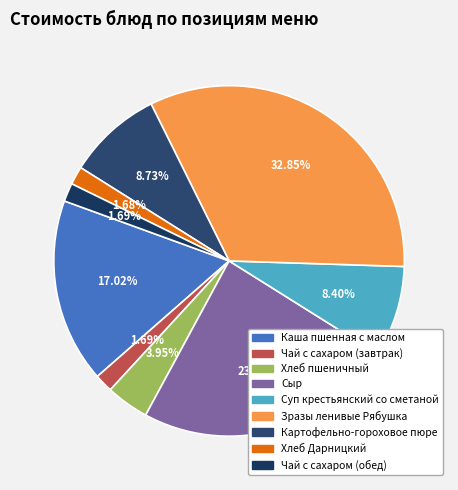

Between Каша пшенная с маслом and Картофельно-гороховое пюре, which is larger?

Каша пшенная с маслом